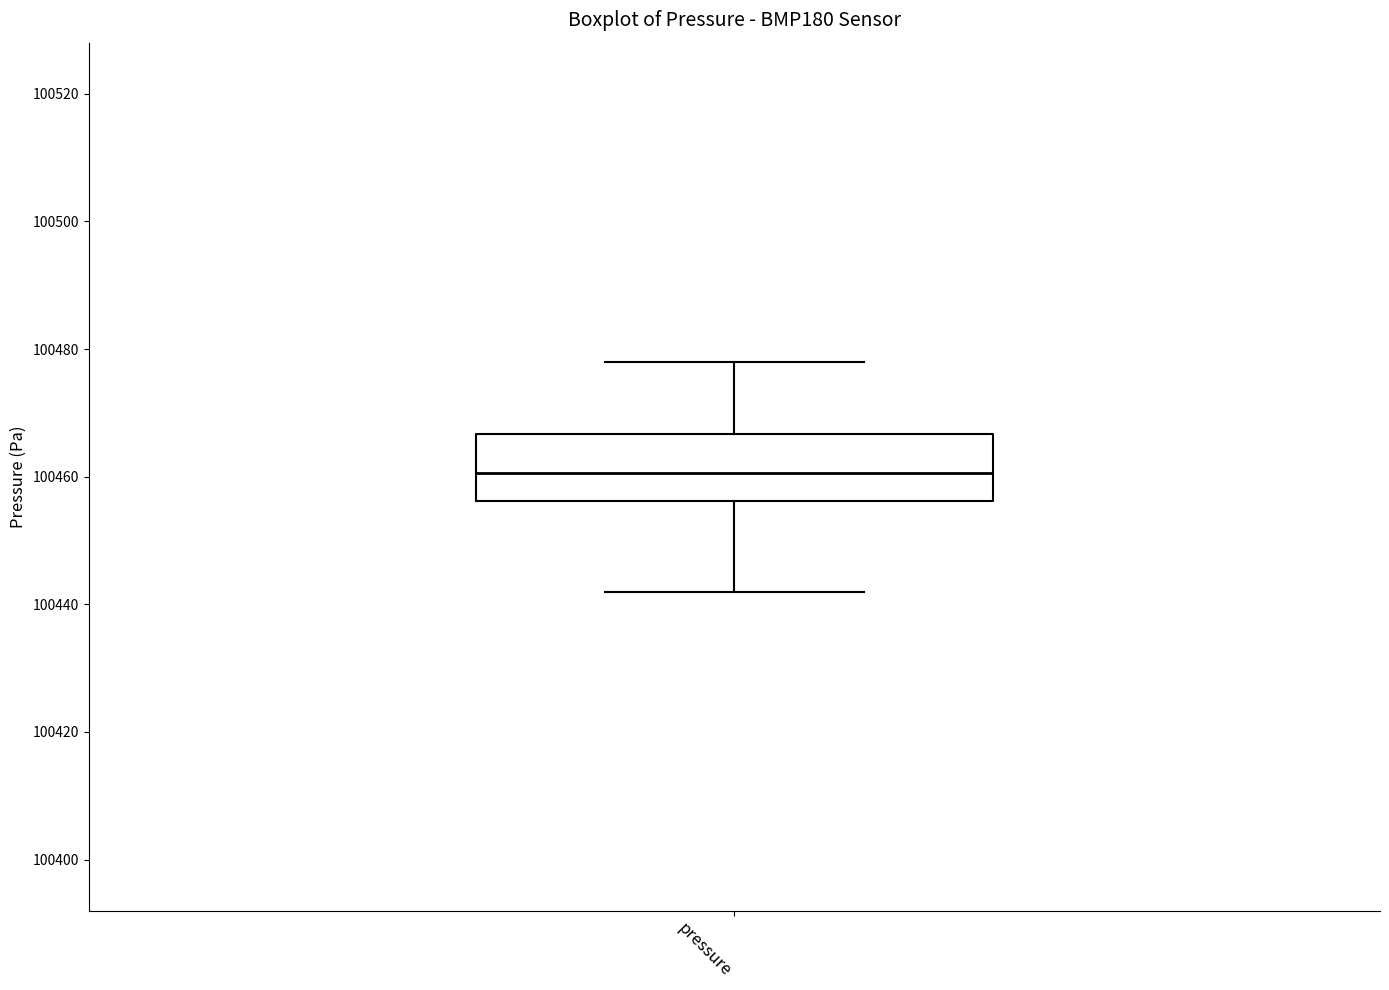

Transcribe this box plot: give where the median line is, the range the box spans, and where the two whiskers end, as read against the y-axis. The values are not printed on the chart, so give them approximately, as read against the axis.

median 100460, box 100456 to 100466, whiskers 100442 to 100478